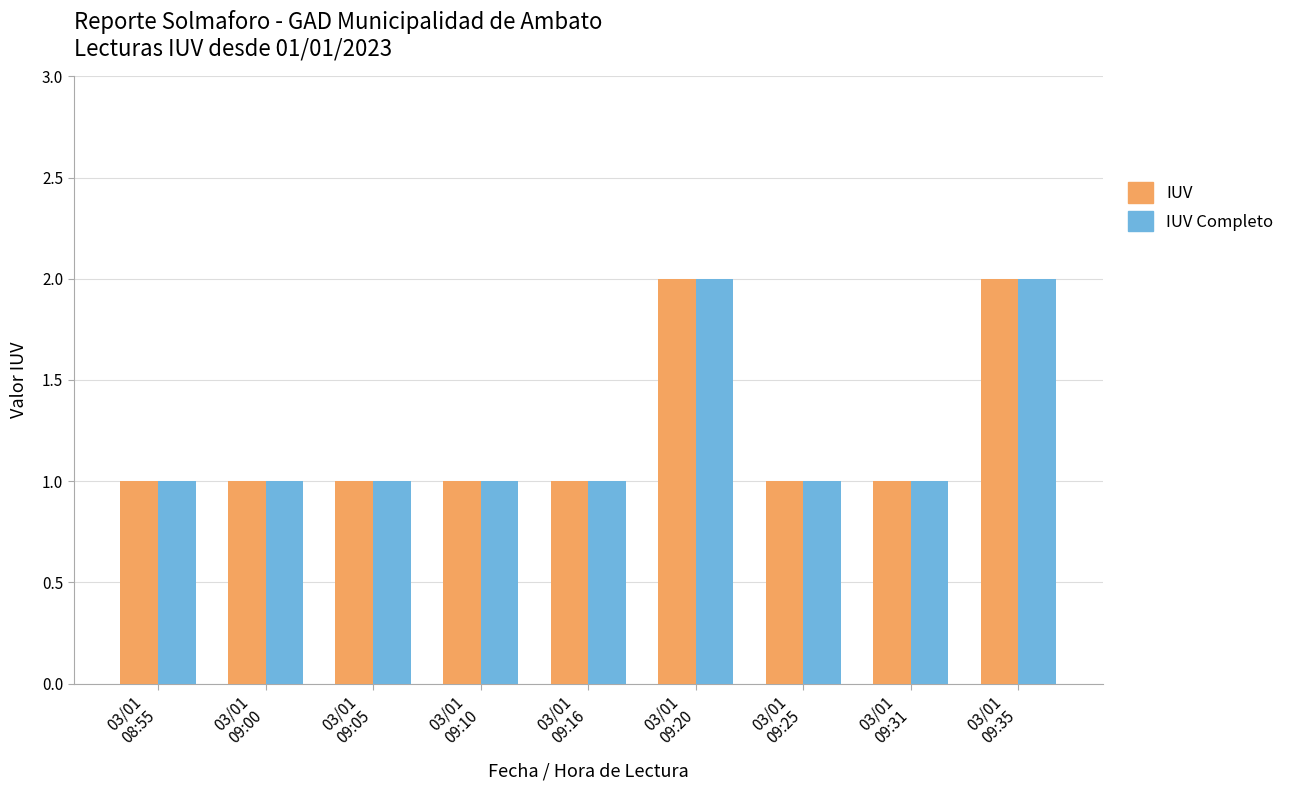

What are all the series names shown in the legend?

IUV, IUV Completo